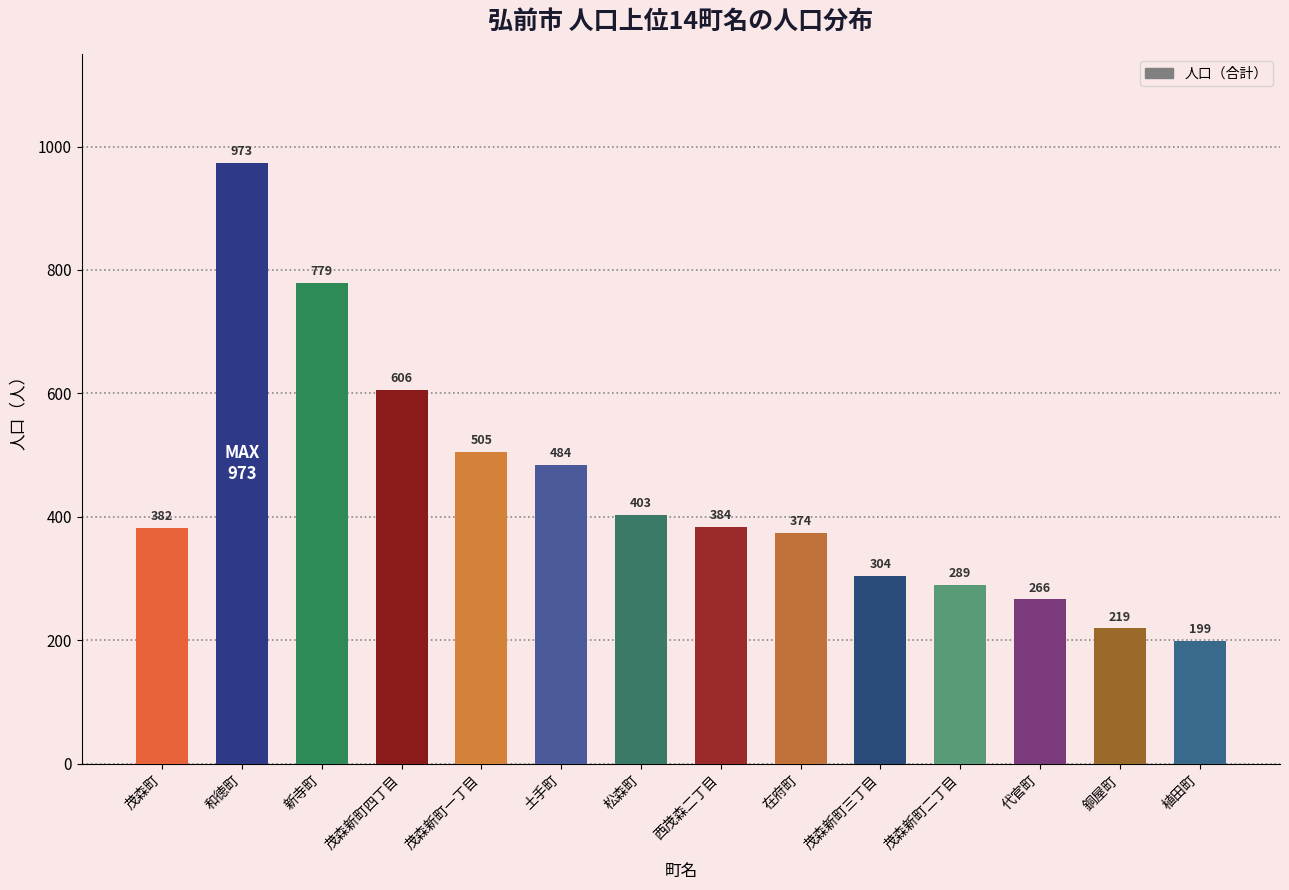

What position from the left is 茂森町?

1